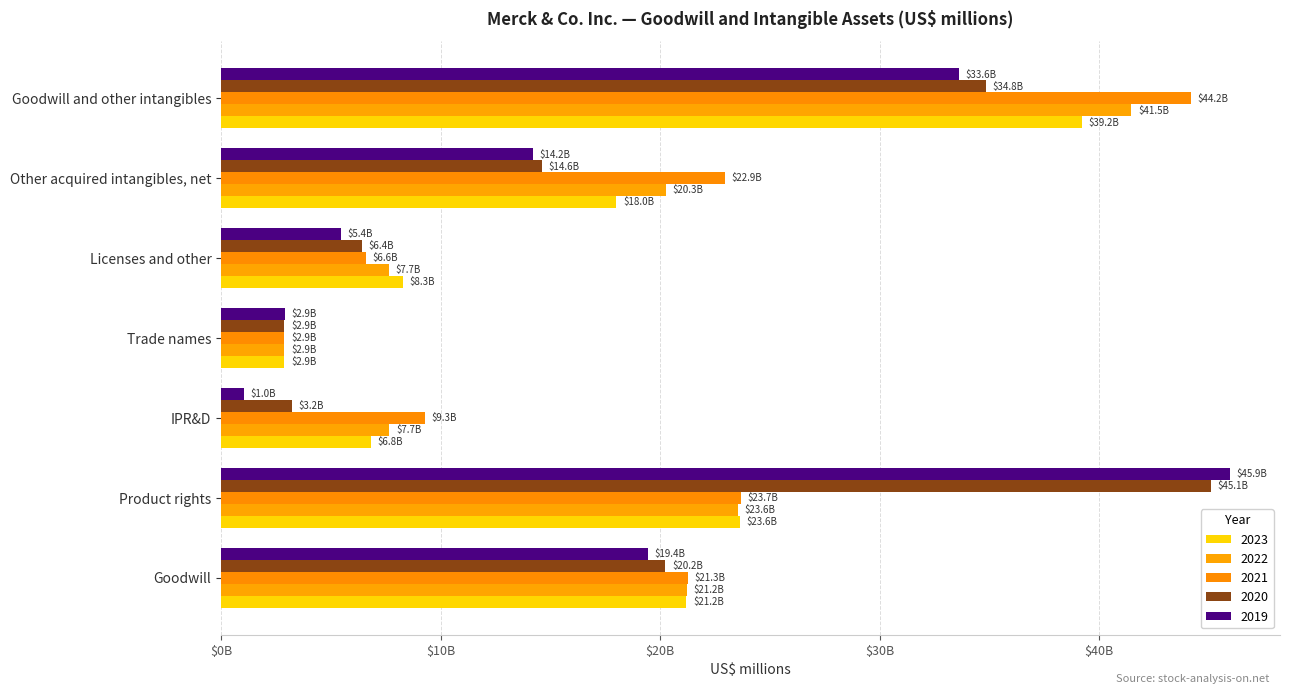

Which series has the widest spread of values?

2019